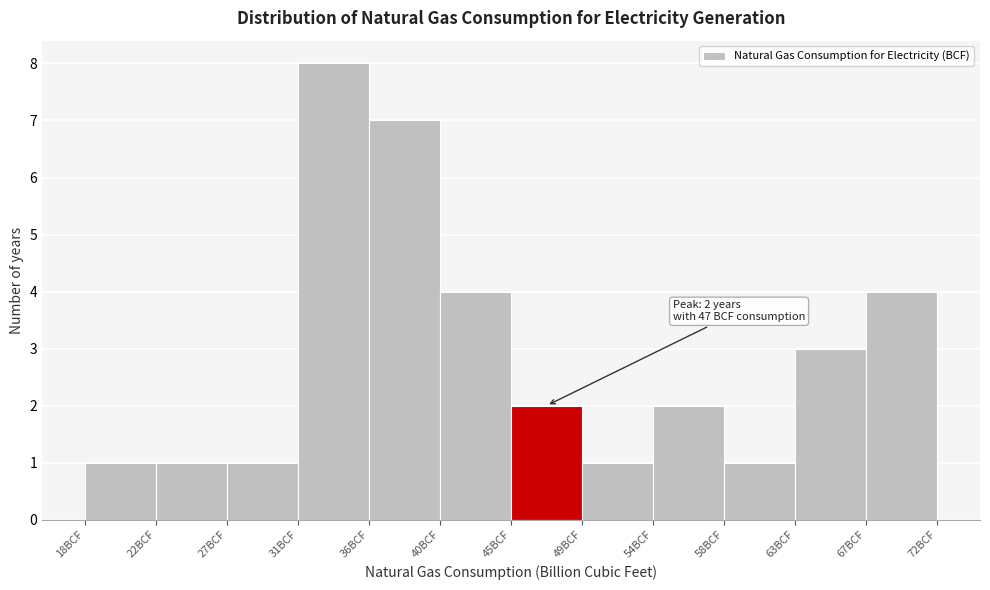

Which range on the x-axis has the tallest bar?

31.5 to 36.0